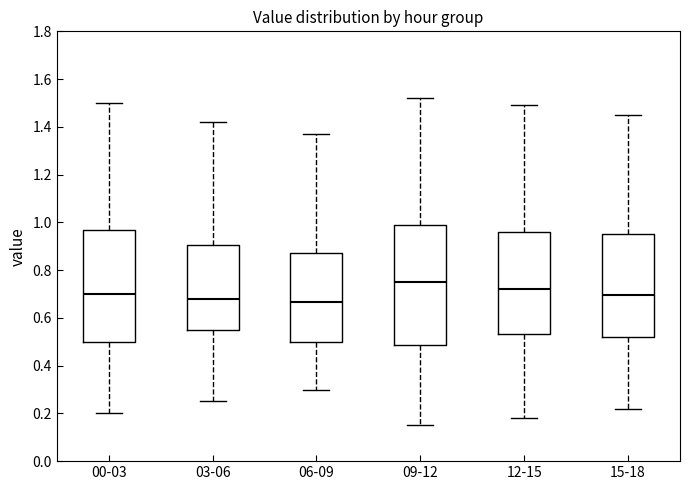

Which box is the tallest, from its lower edge to its upper edge?

09-12